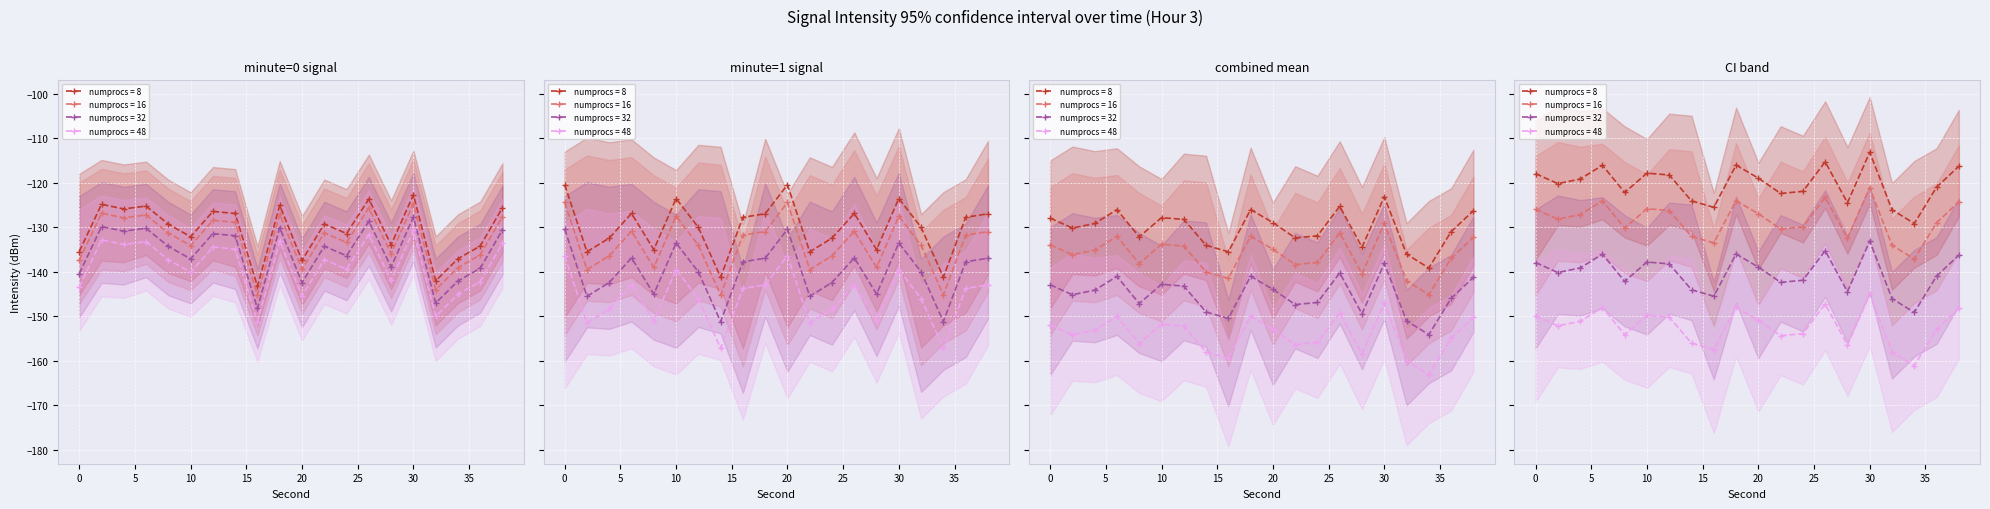

What value does the minute=1 (seconds 0-38) series have at 14?

-141.2